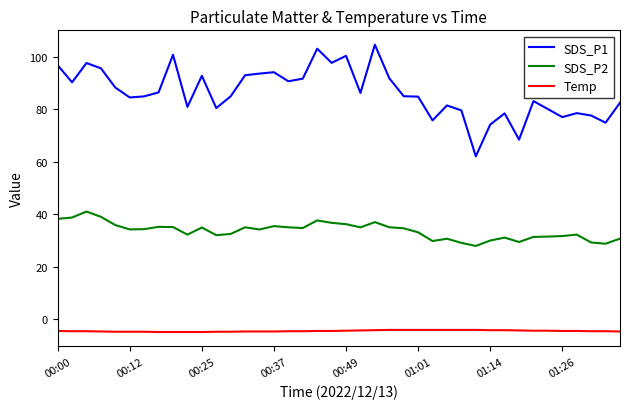

How many series are shown in this chart?

3